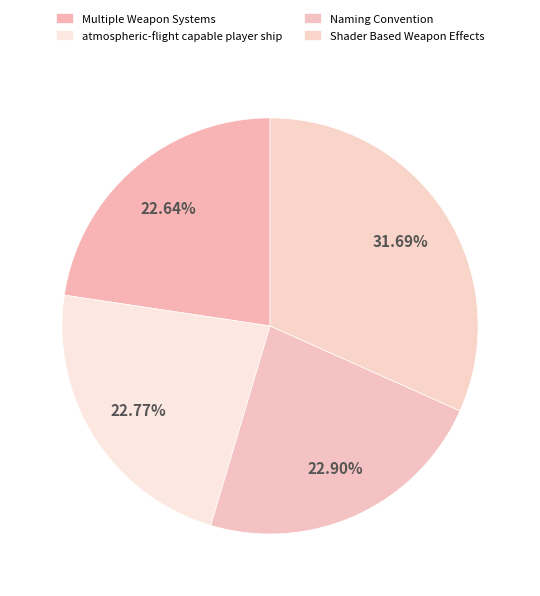

Rank the categories by value from highest to lowest.

Shader Based Weapon Effects, Naming Convention, atmospheric-flight capable player ship, Multiple Weapon Systems